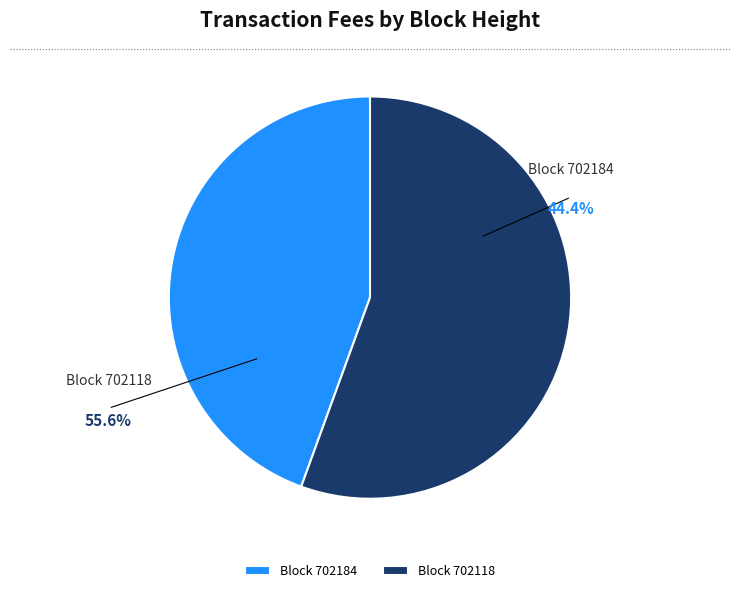

The 702118 slice represents 61% of the pie. True or false?

False